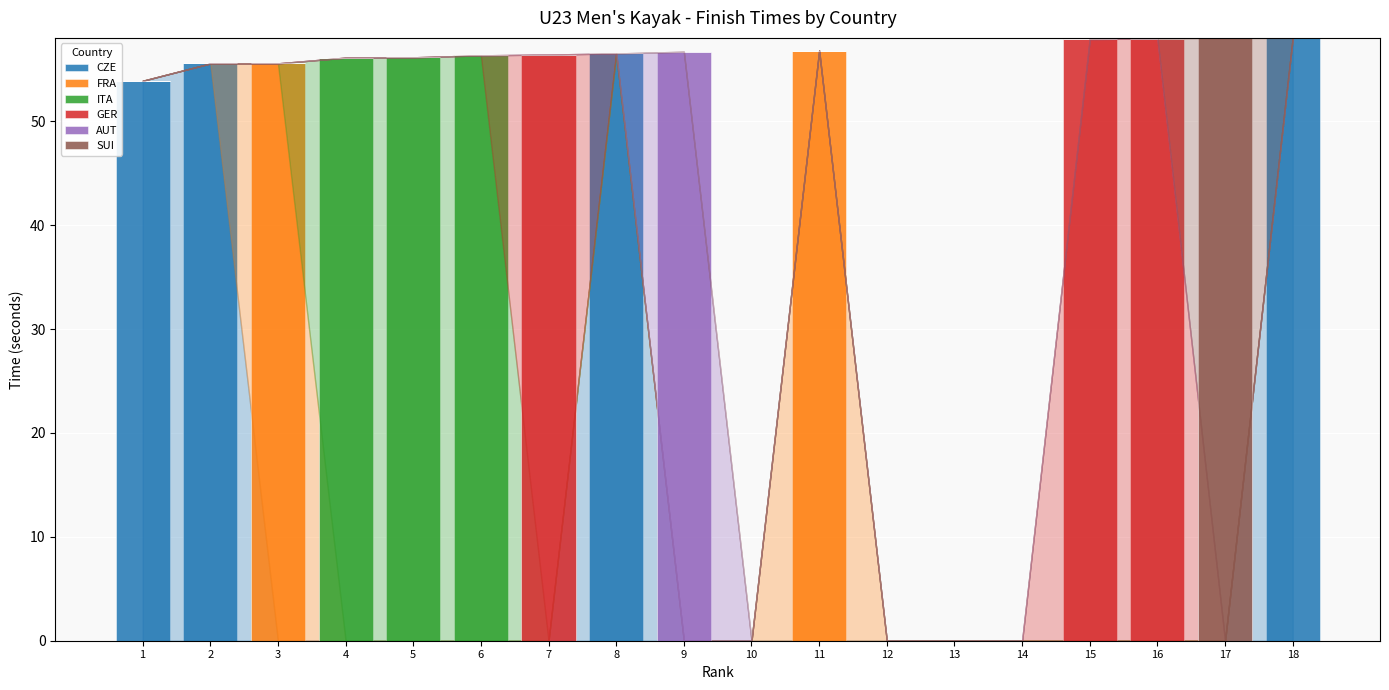

What is the highest value of the CZE series?

58.0